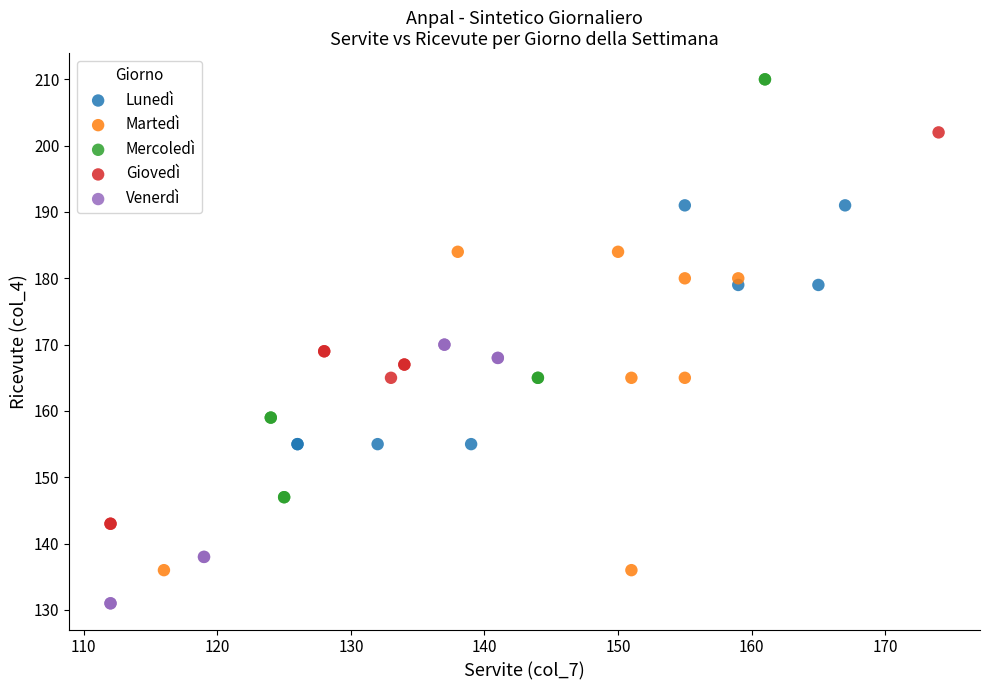

What are all the series names shown in the legend?

Lunedì, Martedì, Mercoledì, Giovedì, Venerdì